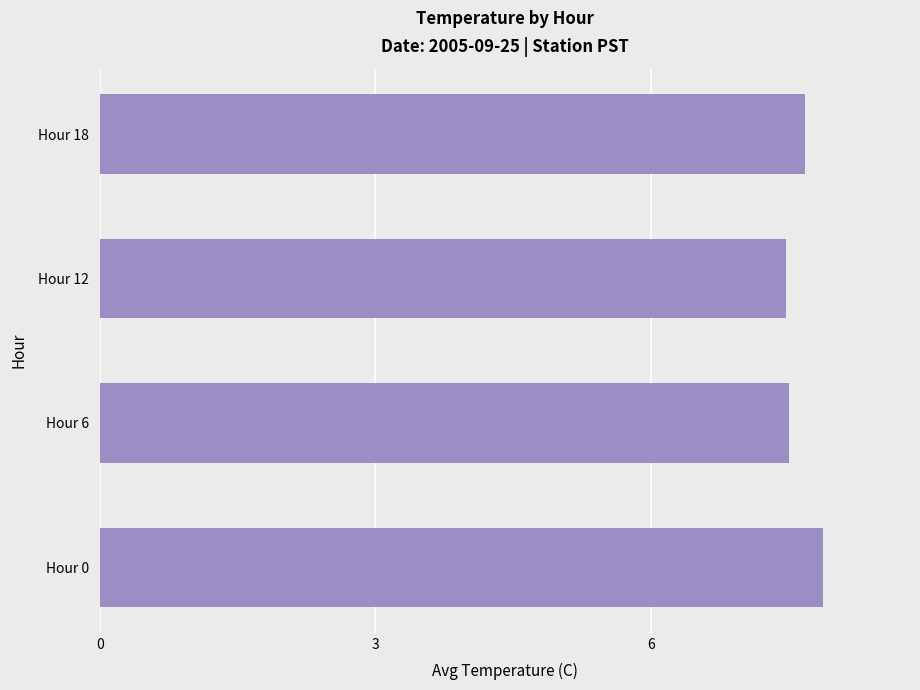

What is the minimum value shown in the chart?

7.5